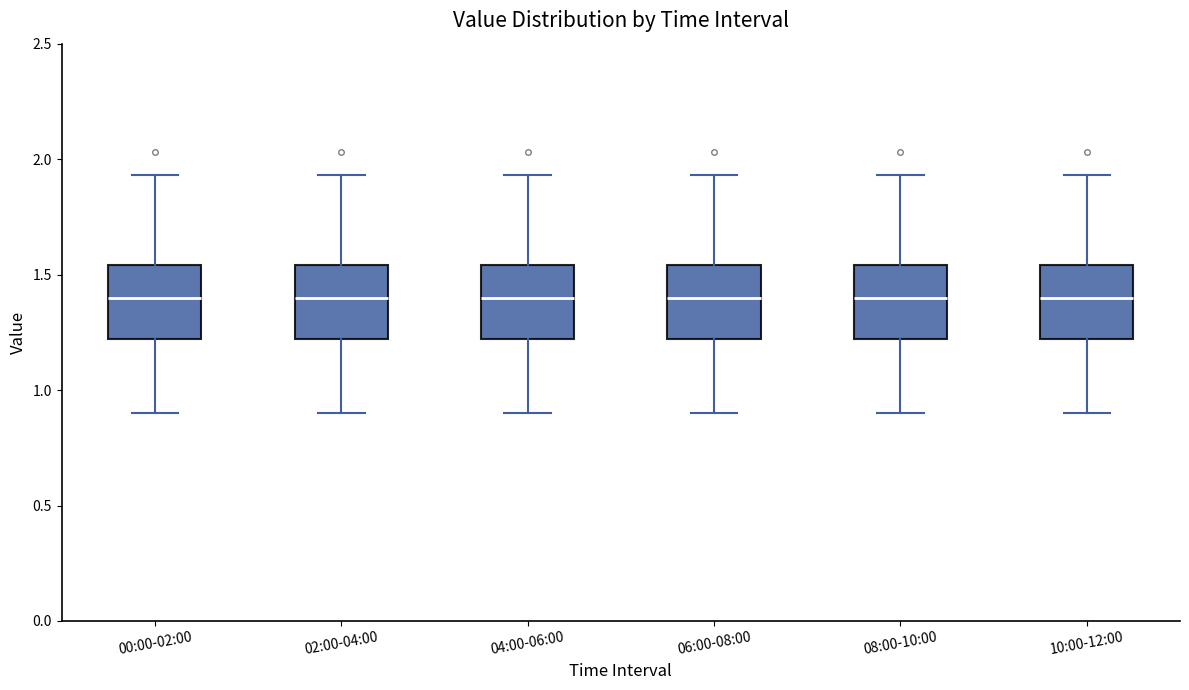

Reading left to right, transcribe this box plot: for each box, give where its median line is, the range the box spans, and where its two whiskers end, as read against the y-axis. The values are not printed on the chart, so give them approximately, as read against the axis.

00:00-02:00: median 1.40, box 1.20 to 1.55, whiskers 0.90 to 1.95
02:00-04:00: median 1.40, box 1.20 to 1.55, whiskers 0.90 to 1.95
04:00-06:00: median 1.40, box 1.20 to 1.55, whiskers 0.90 to 1.95
06:00-08:00: median 1.40, box 1.20 to 1.55, whiskers 0.90 to 1.95
08:00-10:00: median 1.40, box 1.20 to 1.55, whiskers 0.90 to 1.95
10:00-12:00: median 1.40, box 1.20 to 1.55, whiskers 0.90 to 1.95